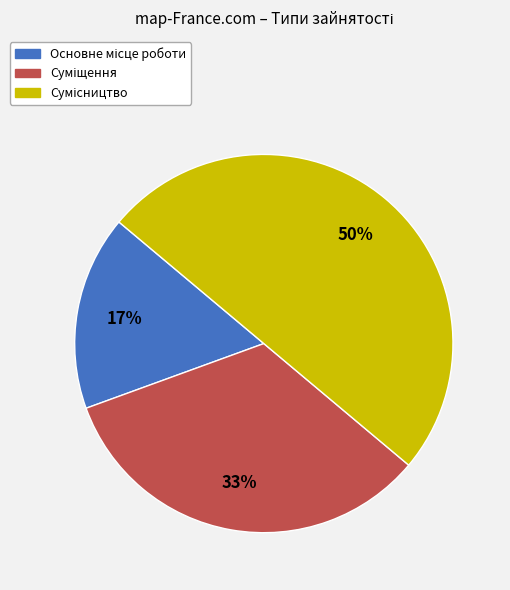

To the nearest percent, what is the difference between the largest and smallest slice percentages?

33%